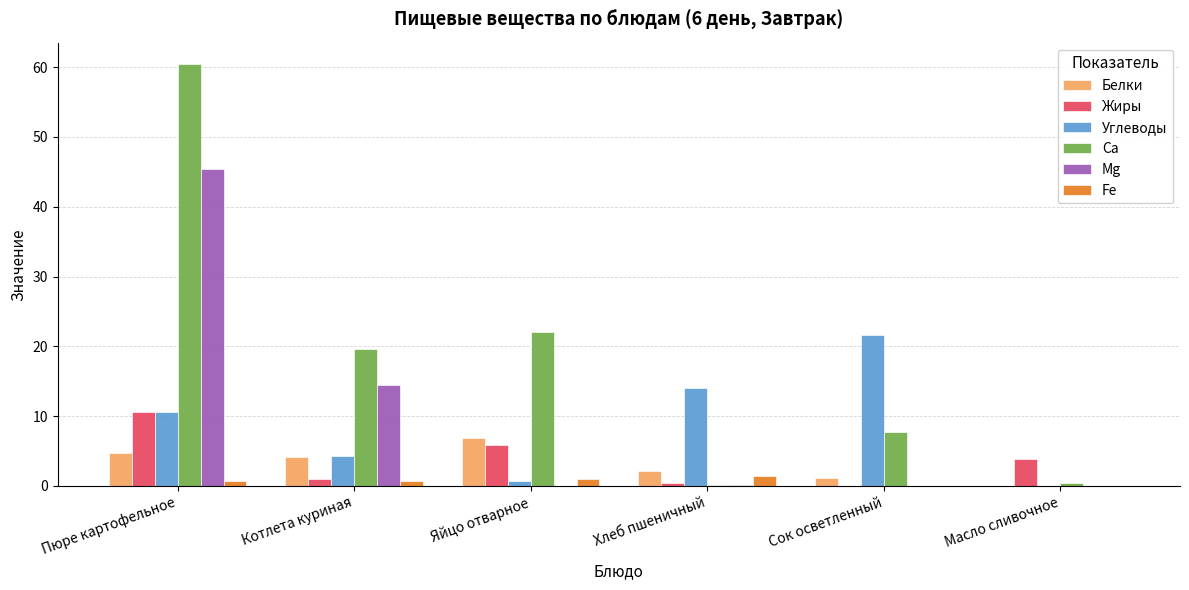

Which series has the largest total across all categories?

Са